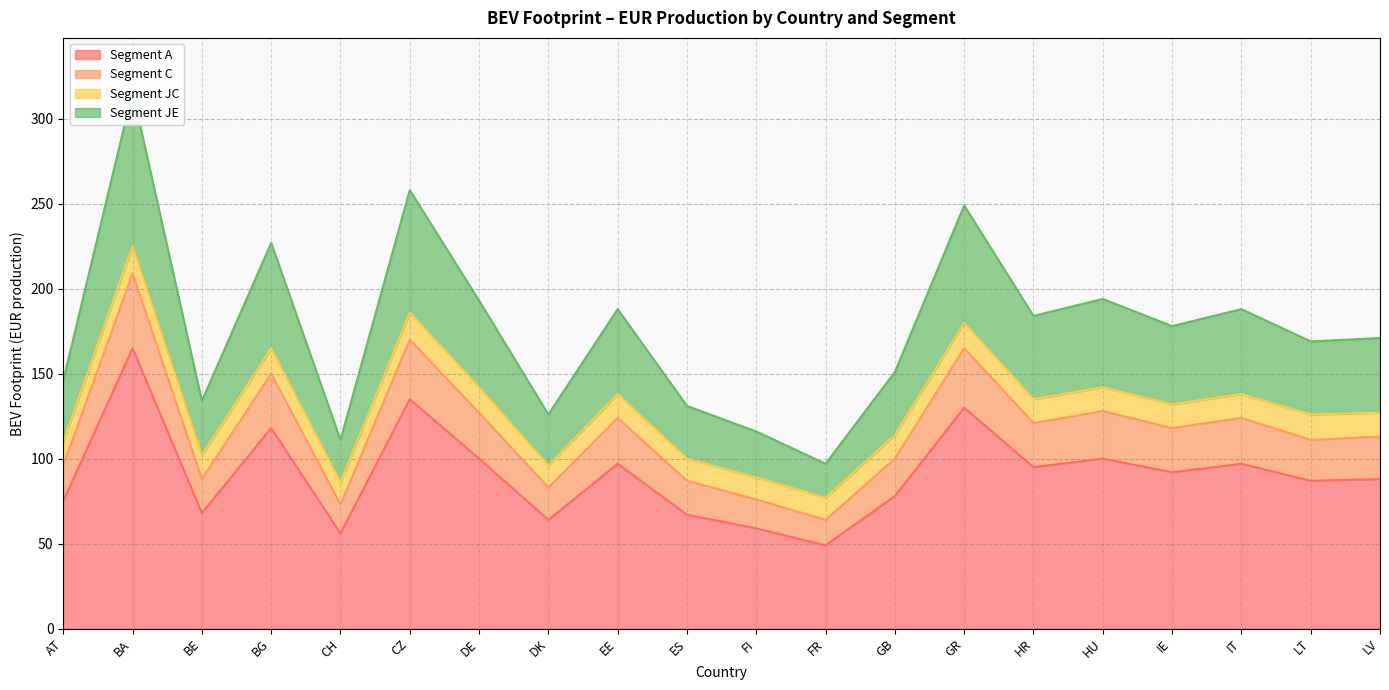

Reading left to right, extract all data points from this chart.

Segment A: AT=75	BA=165	BE=68	BG=118	CH=56	CZ=135	DE=100	DK=64	EE=97	ES=67	FI=59	FR=49	GB=78	GR=130	HR=95	HU=100	IE=92	IT=97	LT=87	LV=88
Segment C: AT=96	BA=209	BE=88	BG=150	CH=73	CZ=170	DE=127	DK=83	EE=124	ES=87	FI=76	FR=64	GB=100	GR=165	HR=121	HU=128	IE=118	IT=124	LT=111	LV=113
Segment JC: AT=110	BA=225	BE=102	BG=165	CH=86	CZ=186	DE=142	DK=96	EE=138	ES=100	FI=89	FR=77	GB=114	GR=180	HR=135	HU=142	IE=132	IT=138	LT=126	LV=127
Segment JE: AT=146	BA=316	BE=134	BG=227	CH=111	CZ=258	DE=193	DK=126	EE=188	ES=131	FI=116	FR=97	GB=151	GR=249	HR=184	HU=194	IE=178	IT=188	LT=169	LV=171